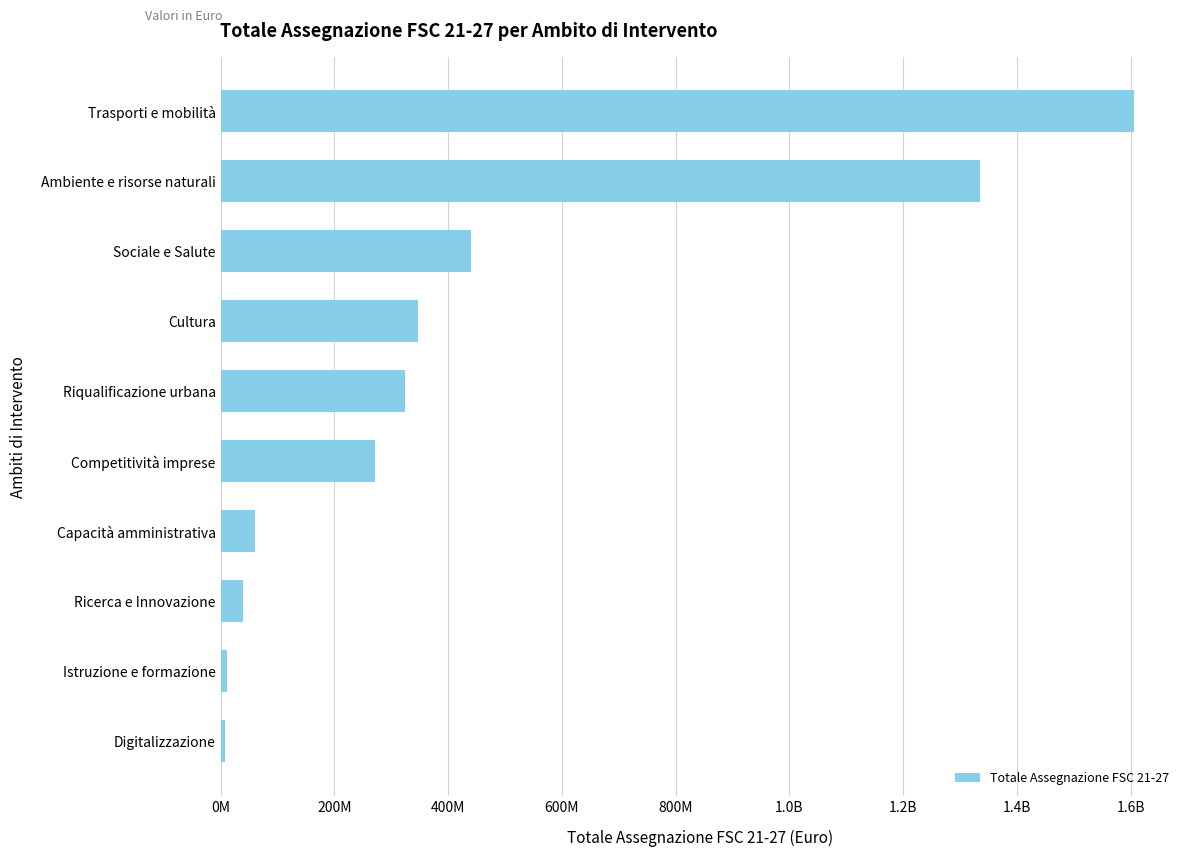

Are the bars horizontal?

Yes